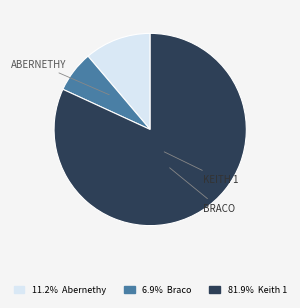

Is there any slice that represents more than half of the pie?

Yes